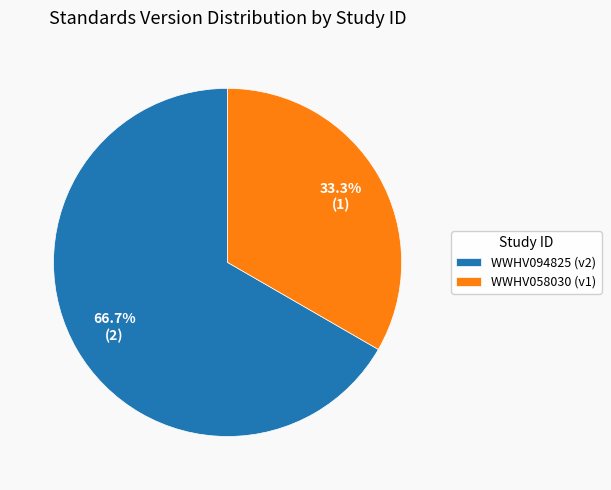

How many segments does this pie chart have?

2